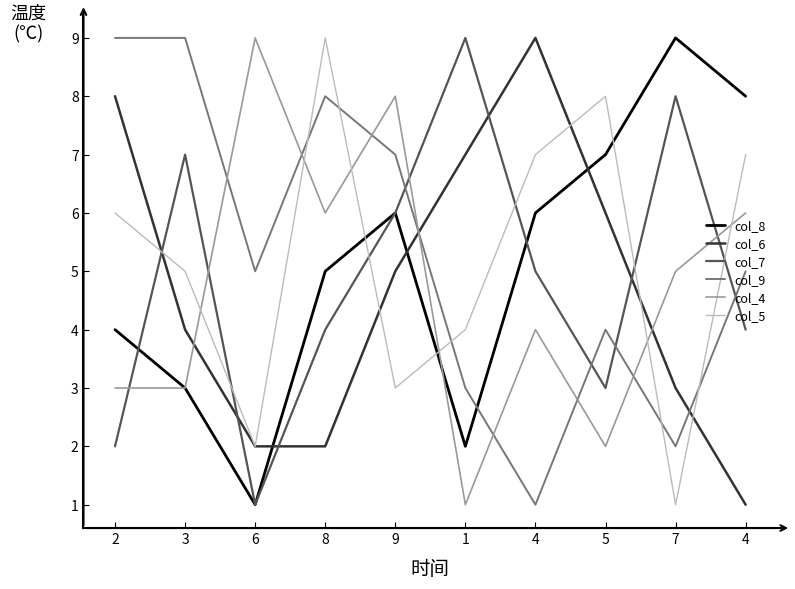

Where is the first local maximum for col_4?

6